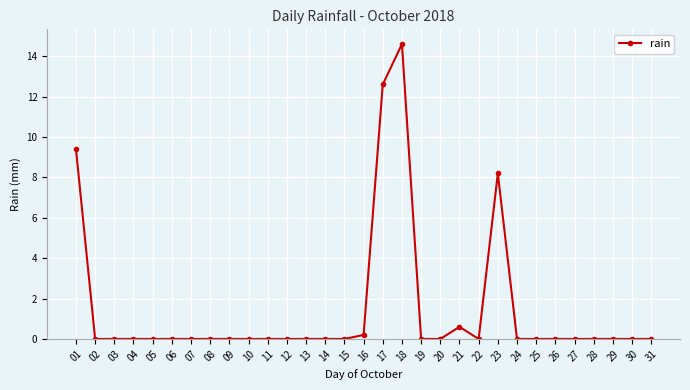

The chart shows a value of 2.1 at 01. True or false?

False